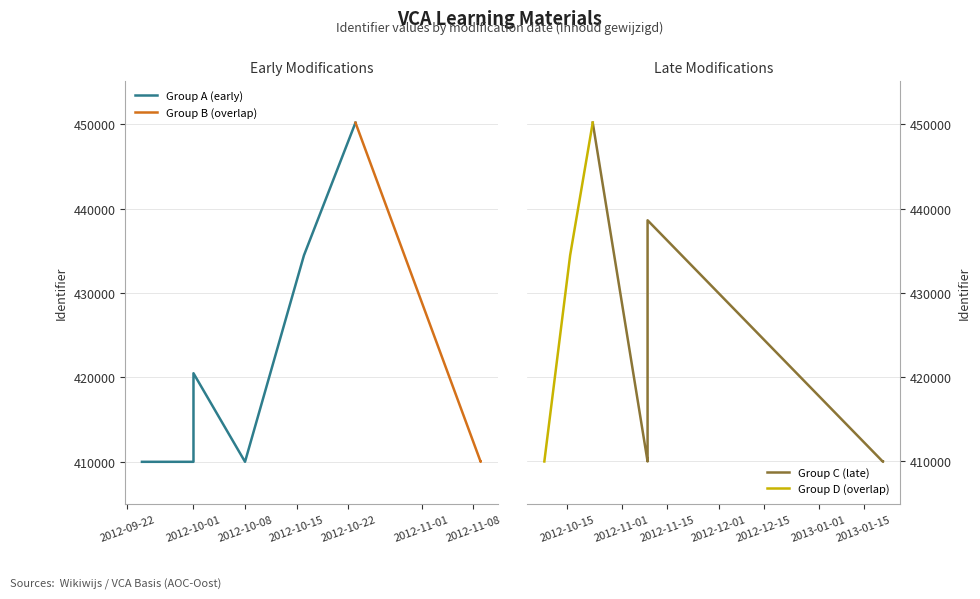

What is the minimum value for Group D (overlap)?

409998